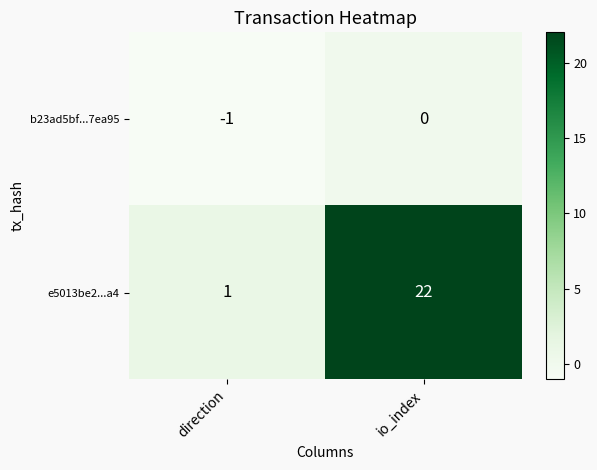

Reading left to right, list all the values displayed in this chart.

b23ad5bf...7ea95: direction=-1	io_index=0
e5013be2...a4: direction=1	io_index=22